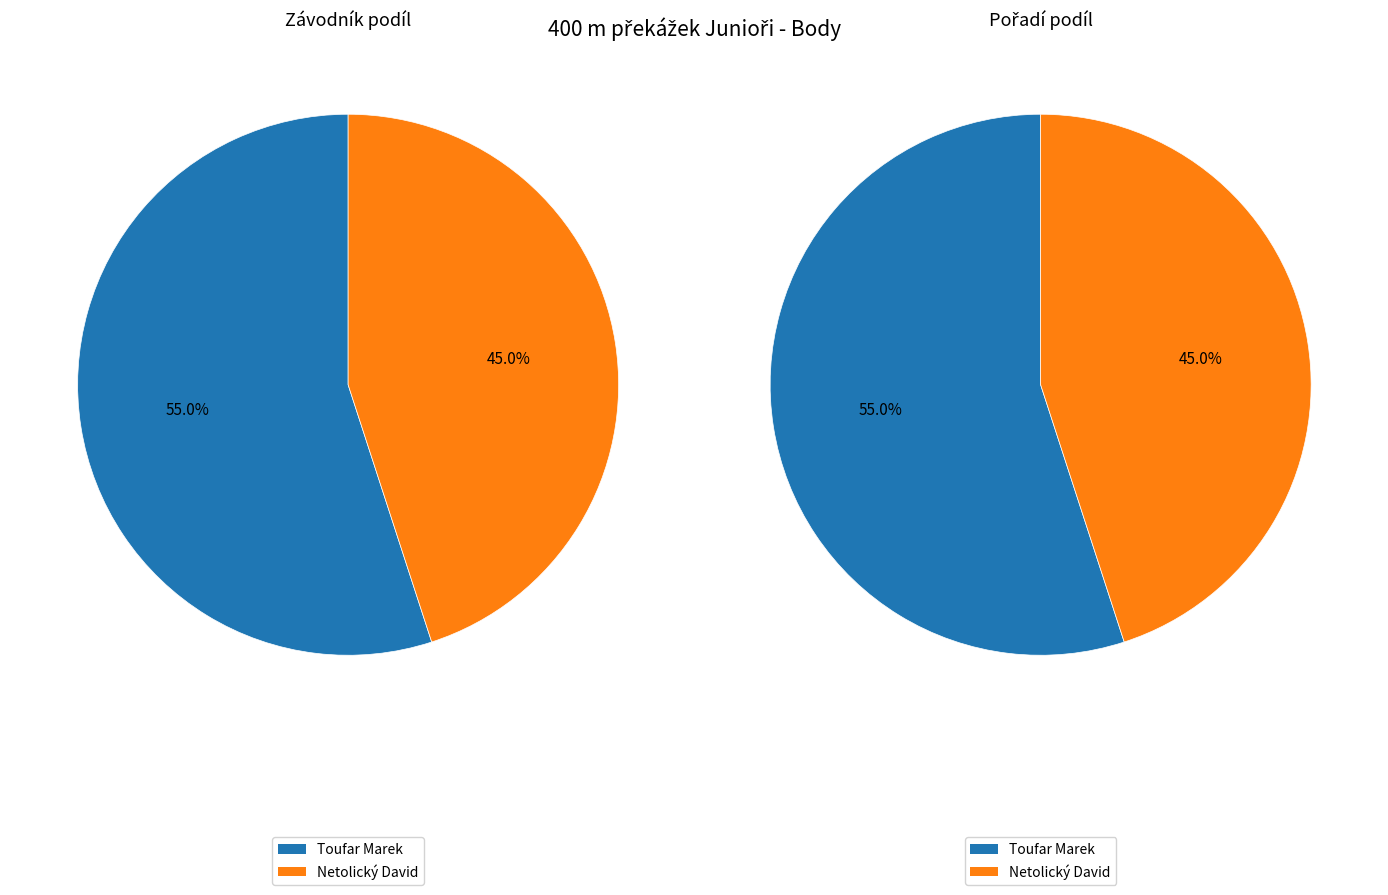

Combined, what portion of the pie is Toufar Marek and Netolický David?

100.0%